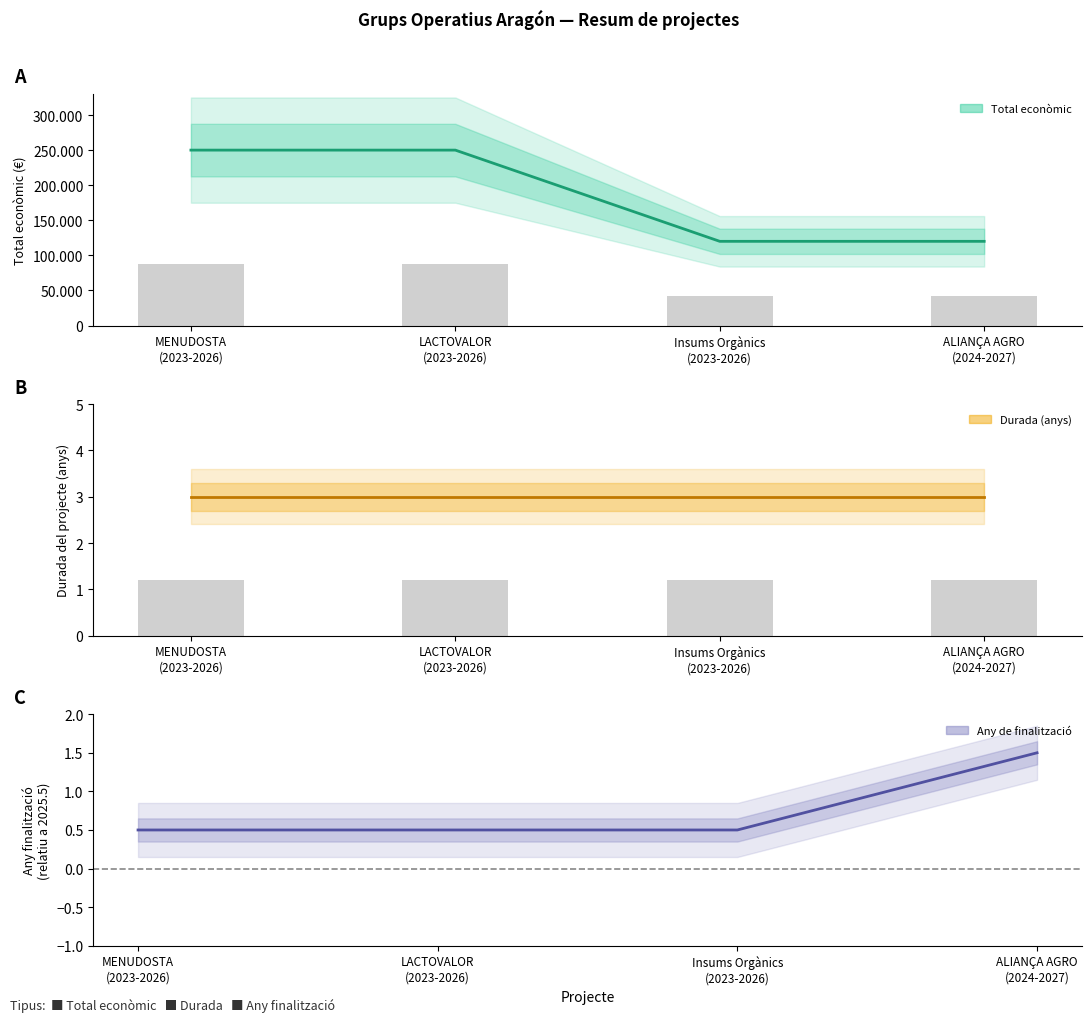

At which category does the chart reach its peak across all series?

MENUDOSTA
(2023-2026)